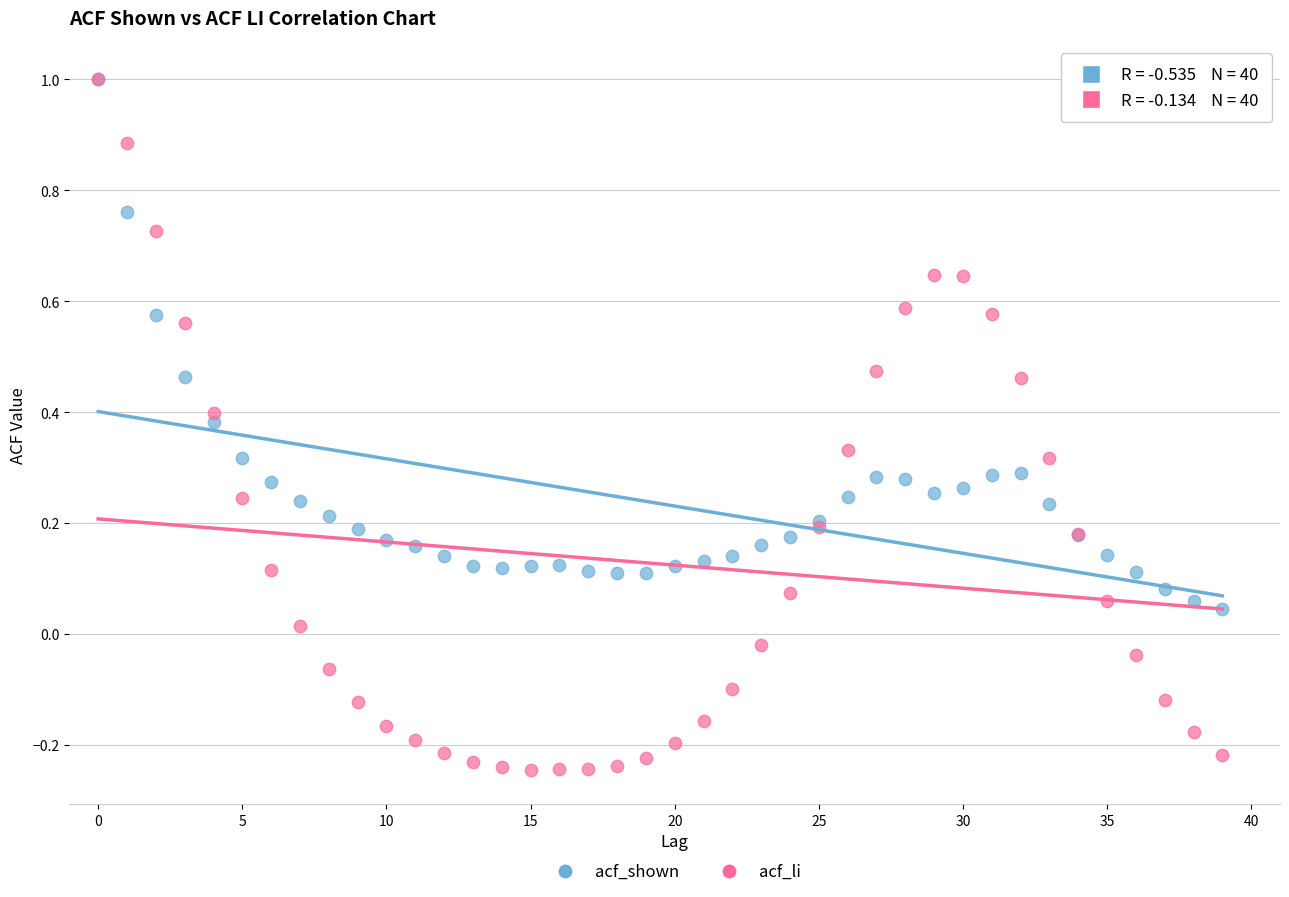

What are all the series names shown in the legend?

acf_shown, acf_li